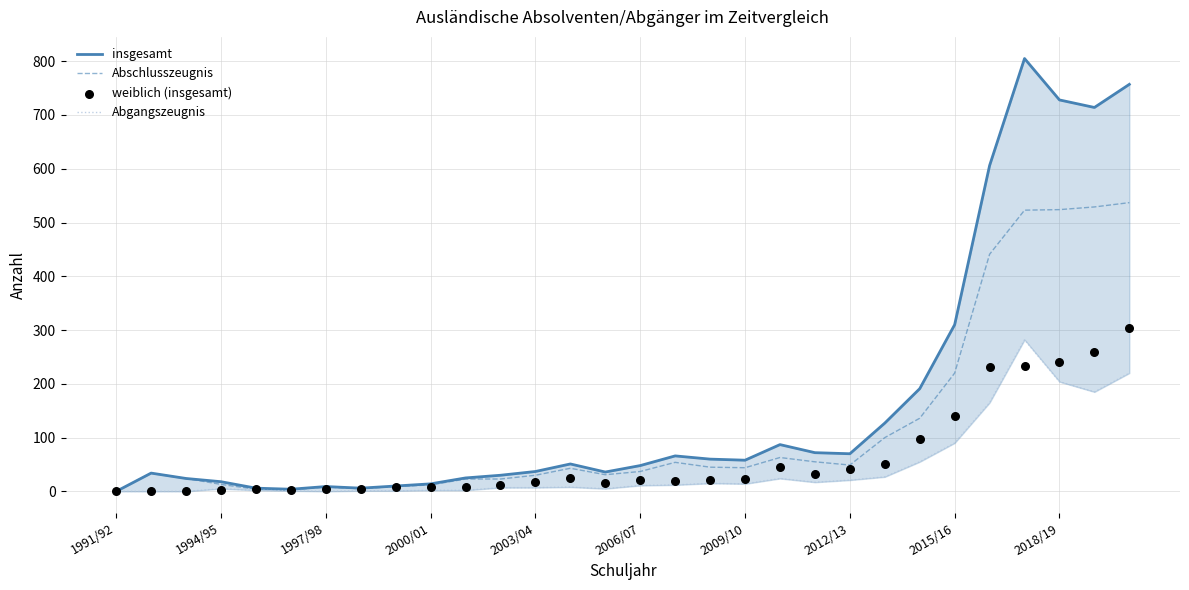

At how many categories does at least one series exceed 494?

5